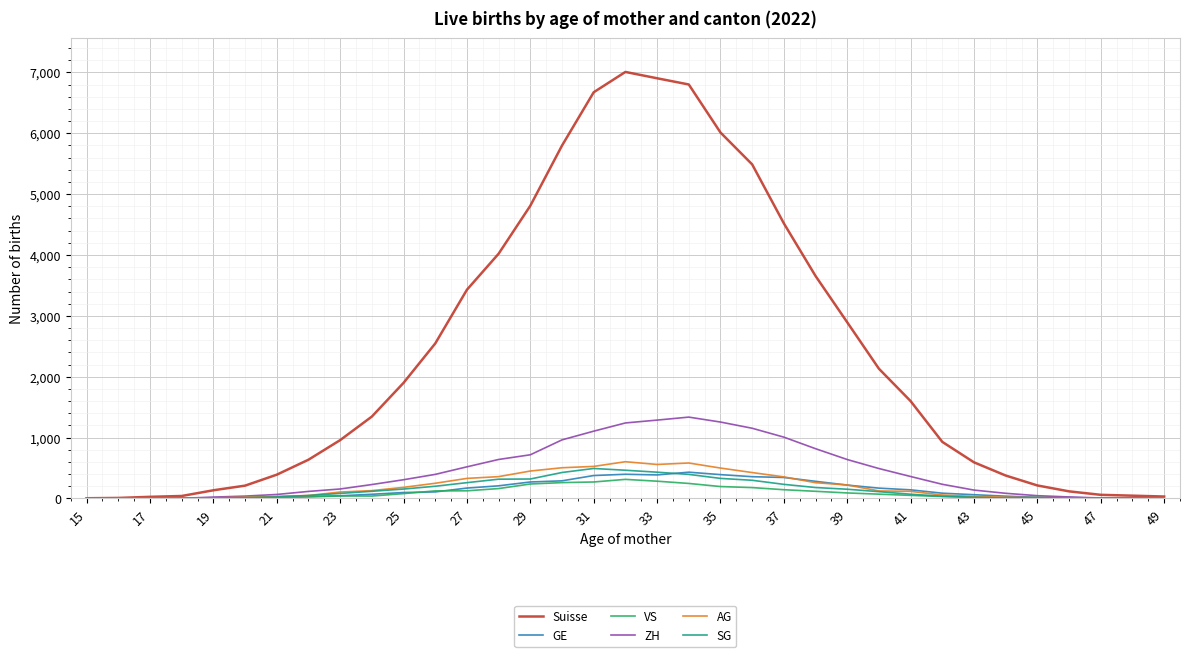

Which series has the widest spread of values?

Suisse